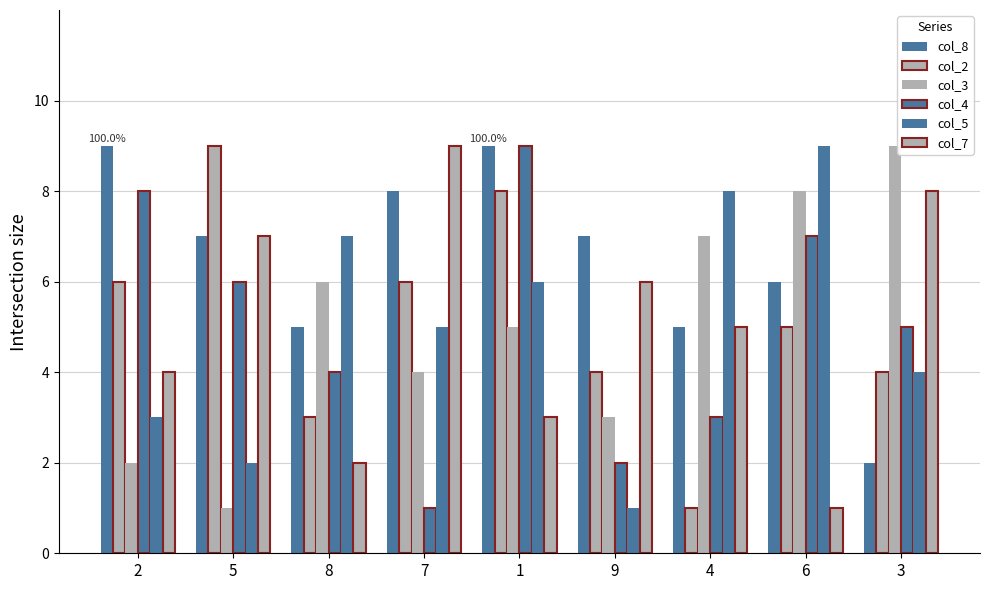

True or false: col_8 has a value of 7 at 5.

True